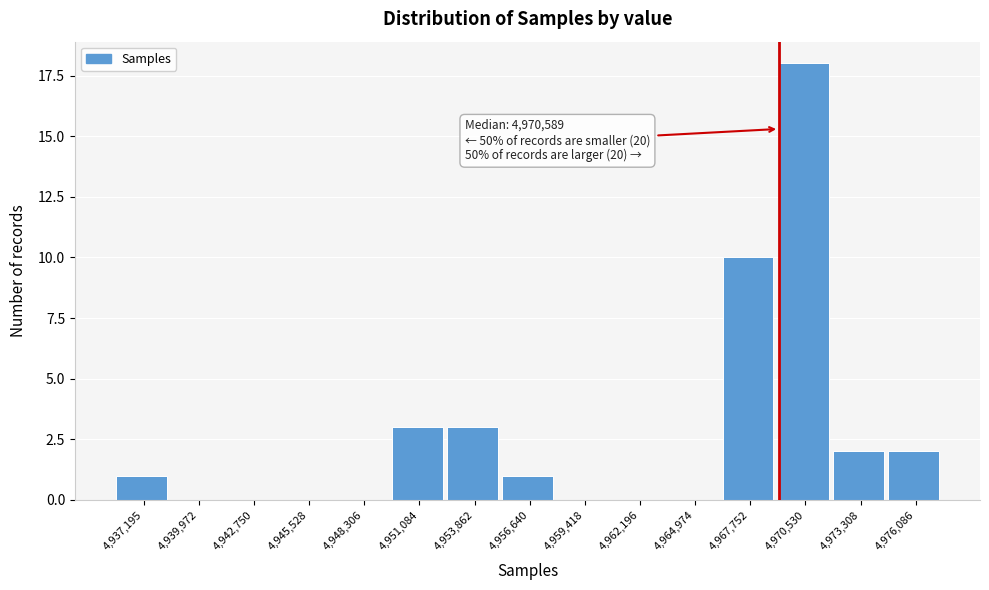

Reading left to right, what are all the values shown in this chart?

4,937,195=1	4,939,972=0	4,942,750=0	4,945,528=0	4,948,306=0	4,951,084=3	4,953,862=3	4,956,640=1	4,959,418=0	4,962,196=0	4,964,974=0	4,967,752=10	4,970,530=18	4,973,308=2	4,976,086=2